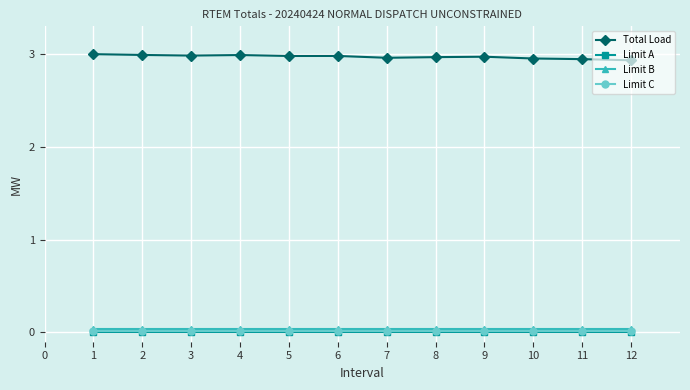

Which series has the largest total across all categories?

Total Load